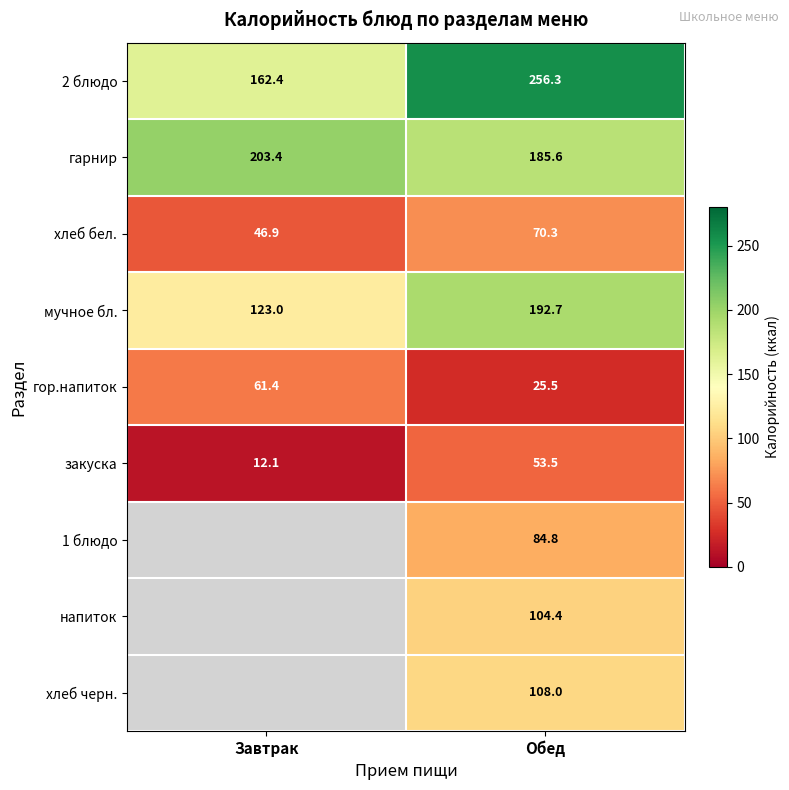

Rank the categories by гарнир value from lowest to highest.

Обед, Завтрак